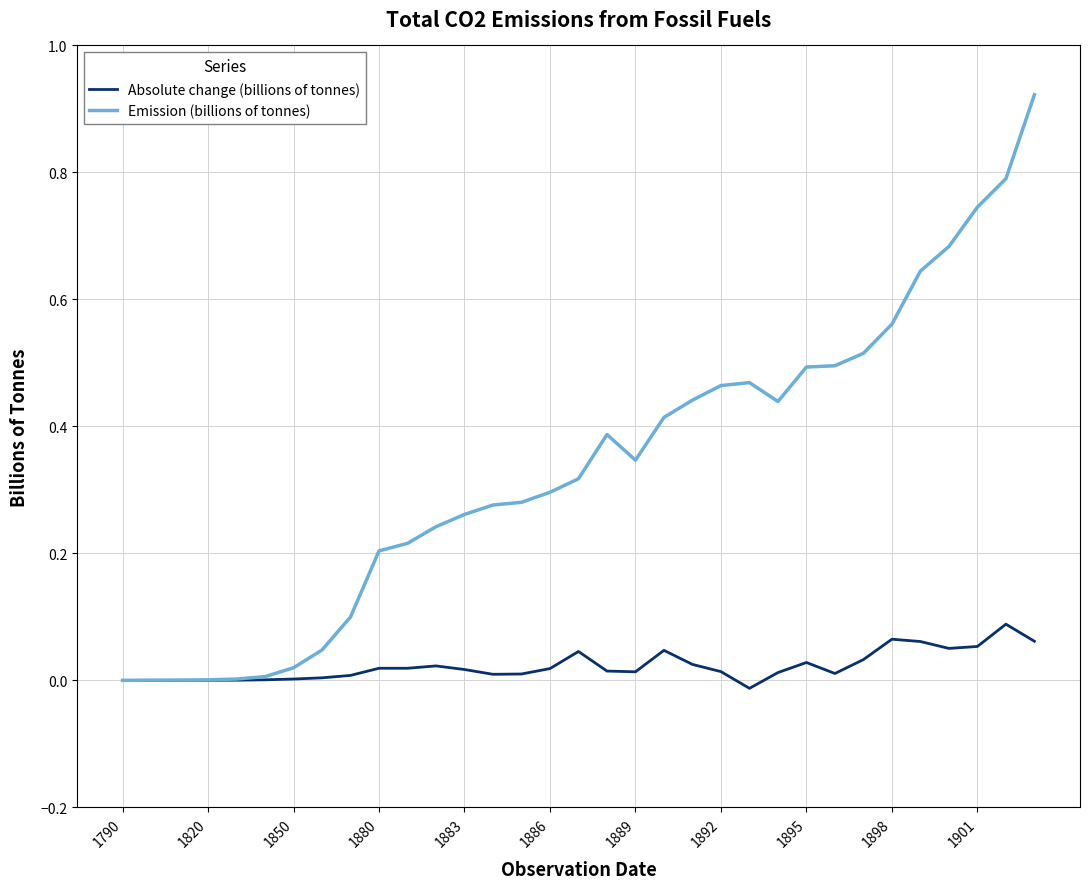

Rank the series by their average value, from lowest to highest.

Absolute change (billions of tonnes), Emission (billions of tonnes)